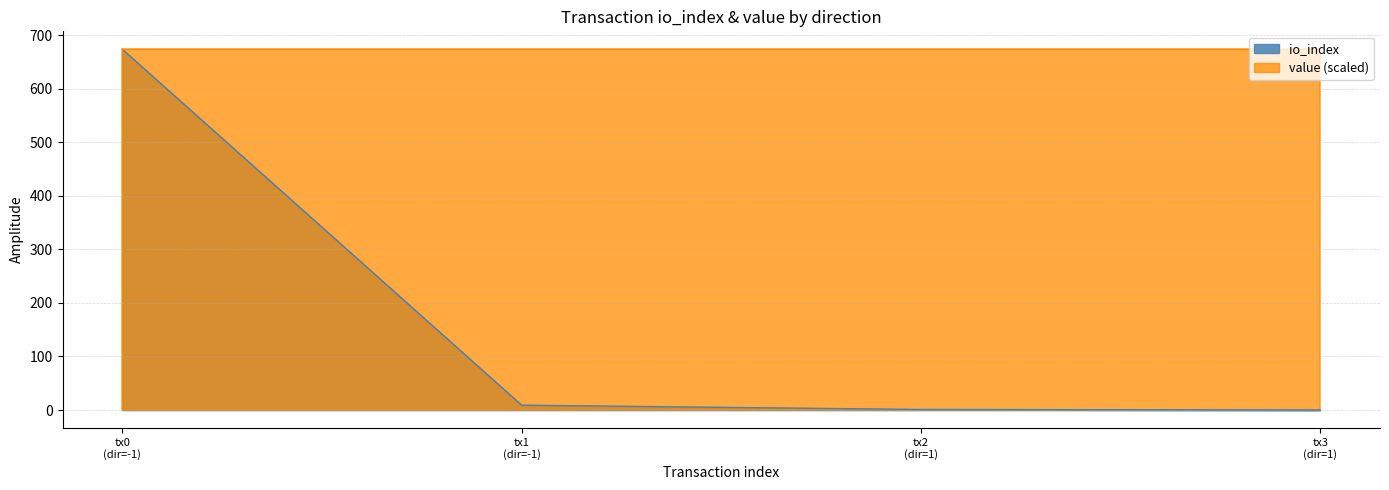

What is the sum of all values?

684